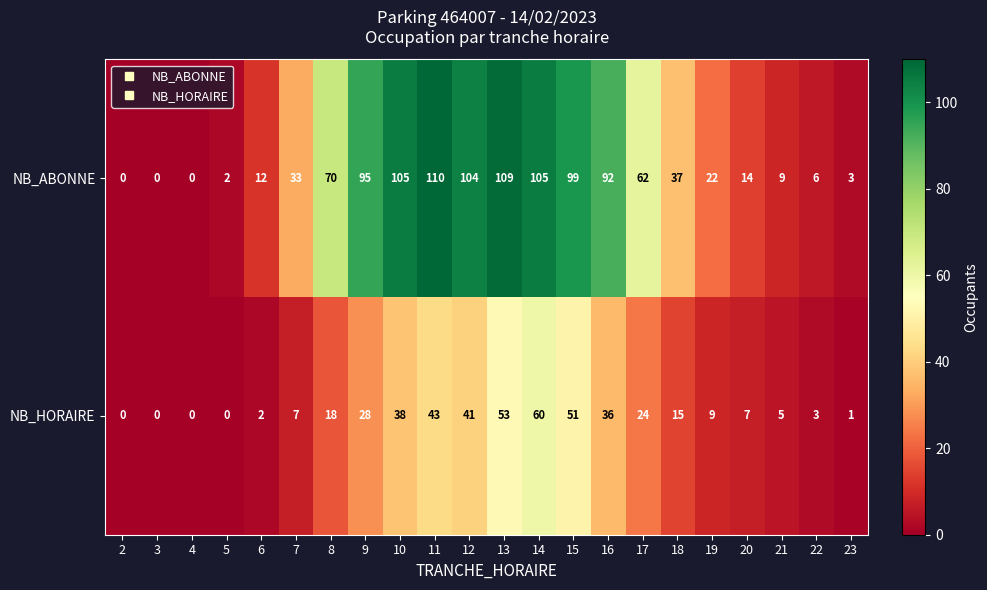

What is the difference between the maximum and second lowest values in the NB_HORAIRE series?

60